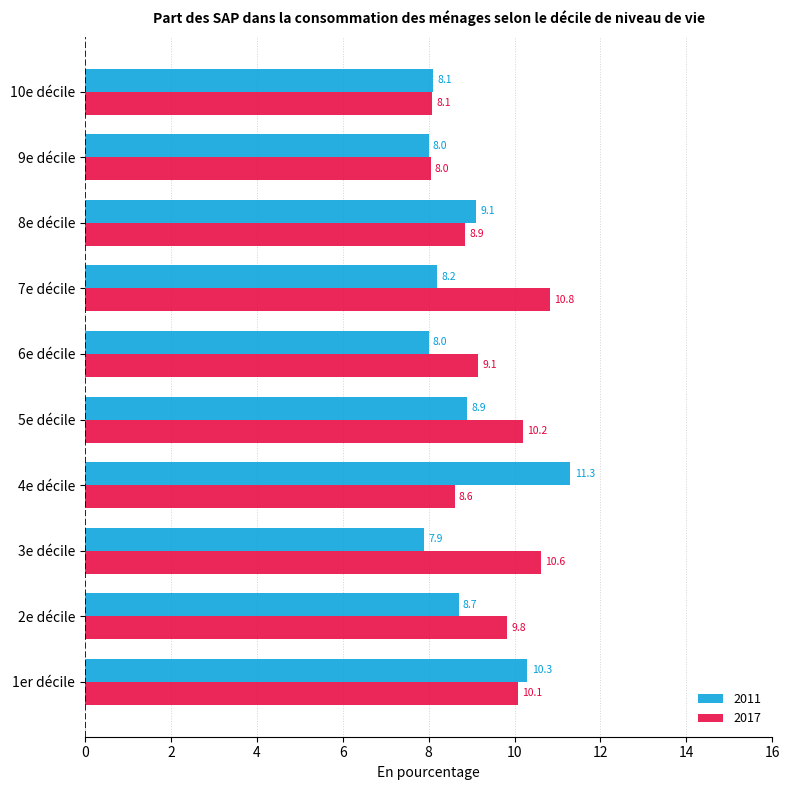

What value does the 2017 series have at 9e décile?

8.0